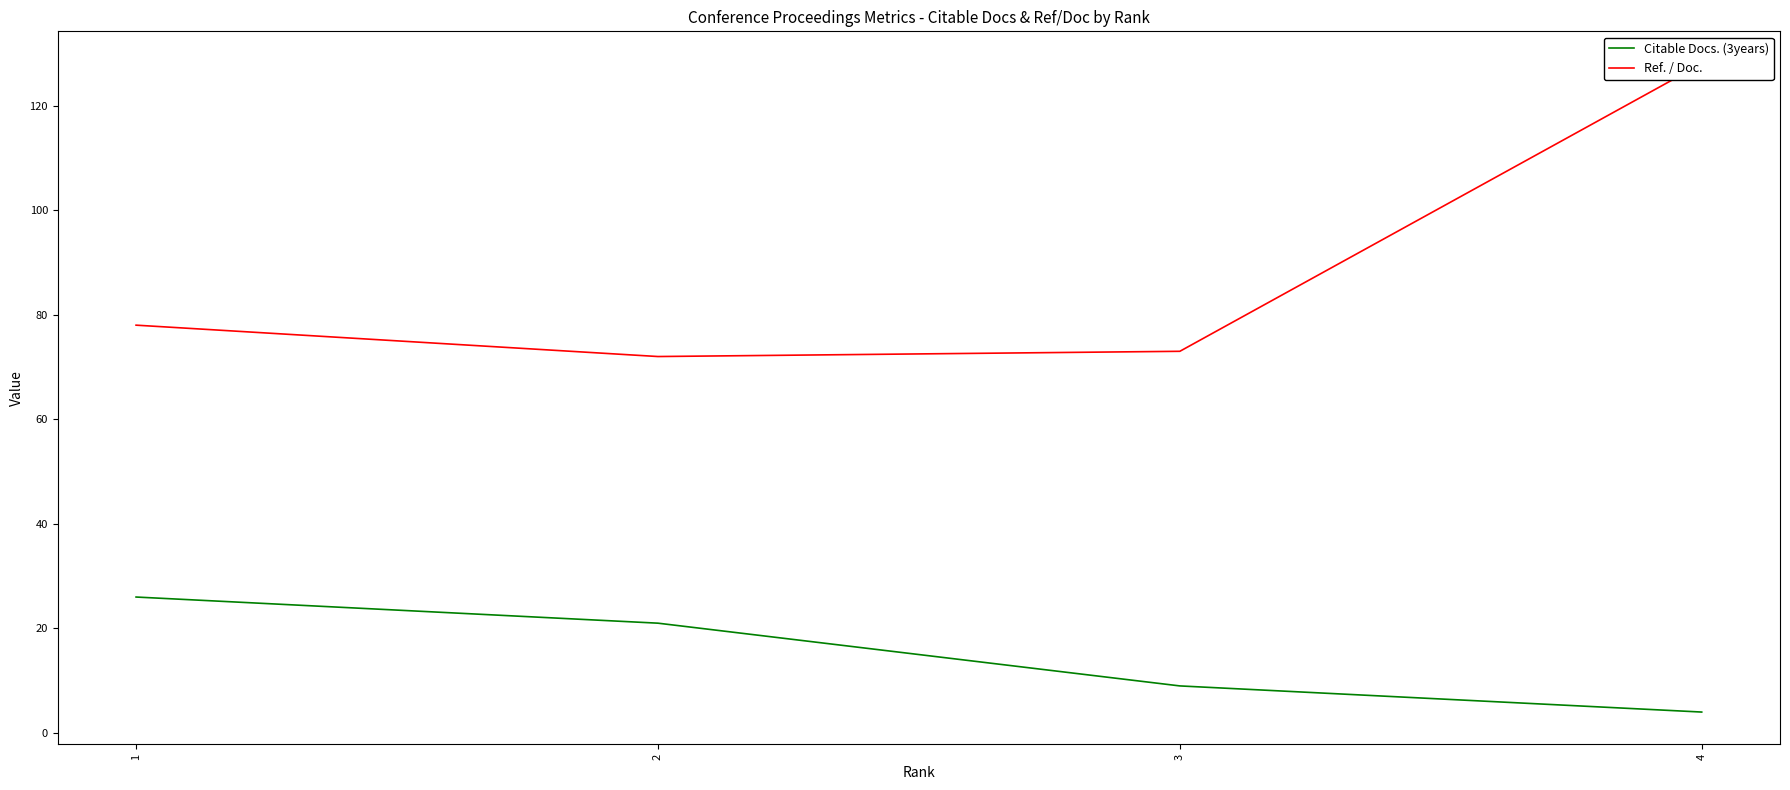

List the labels in order of Ref. / Doc. value, smallest first.

2, 3, 1, 4